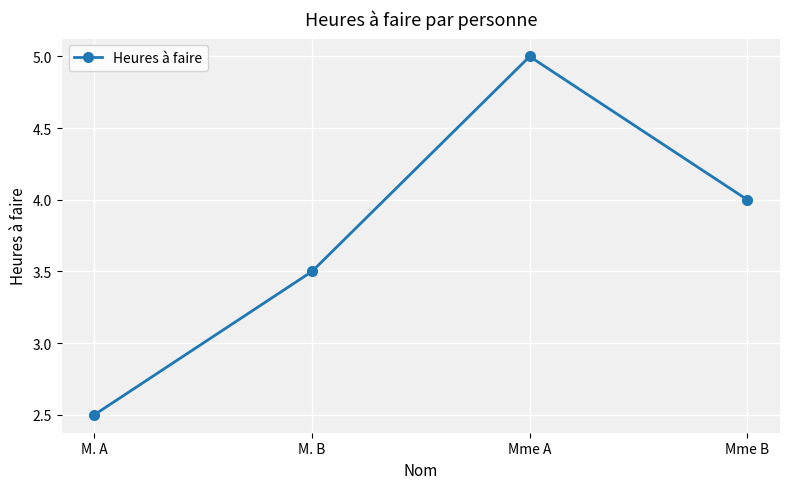

At which label does the data first exceed 4?

Mme A